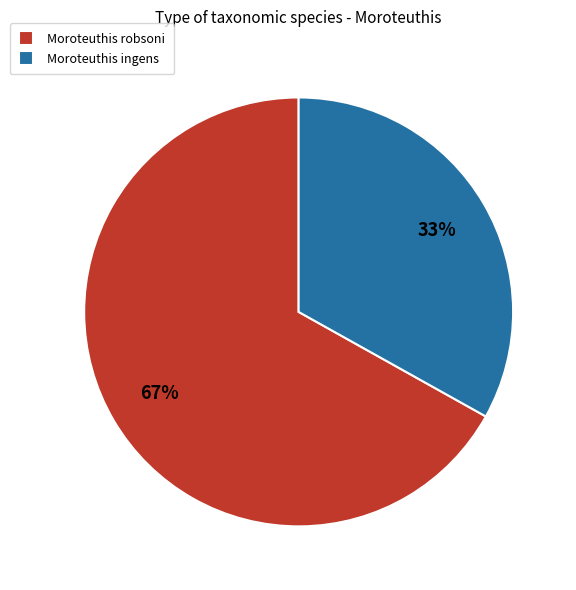

Is it true that Moroteuthis robsoni is 67% of the pie?

True